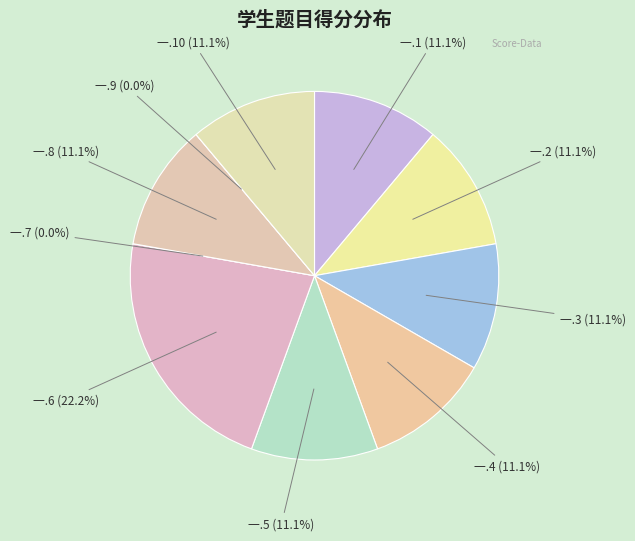

To the nearest percent, what is the difference between the 一.4 and 一.6 slice percentages?

11%